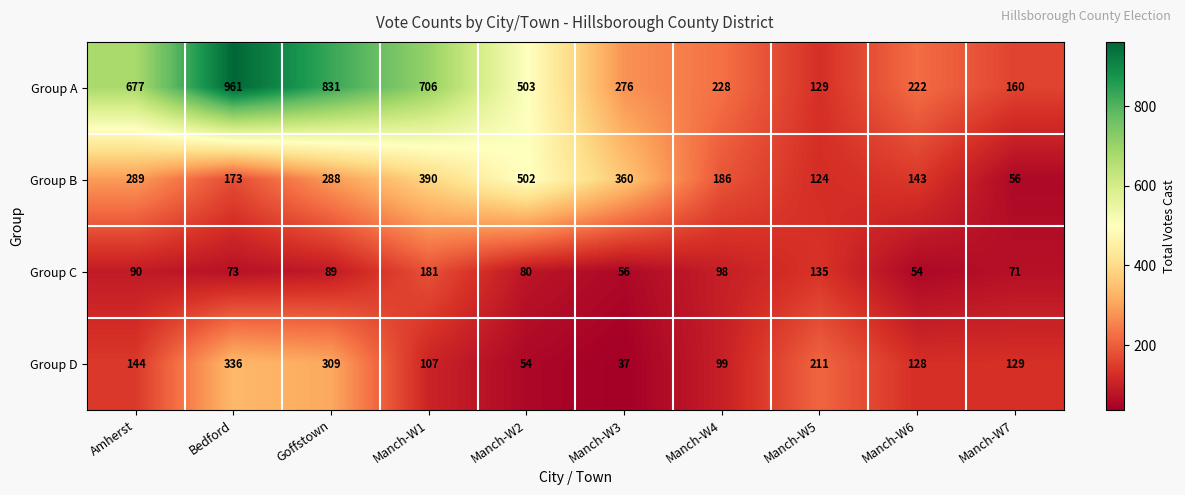

The Group B series shows 406 at Goffstown. True or false?

False